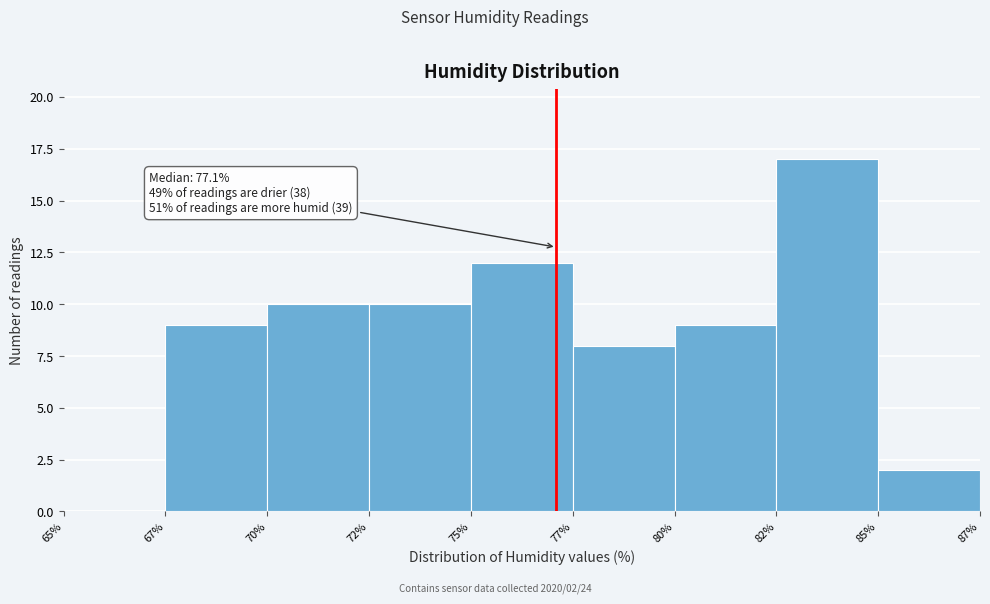

Reading right to left, list all the values displayed in this chart.

85%=2	82%=17	80%=9	77%=8	75%=12	72%=10	70%=10	67%=9	65%=0